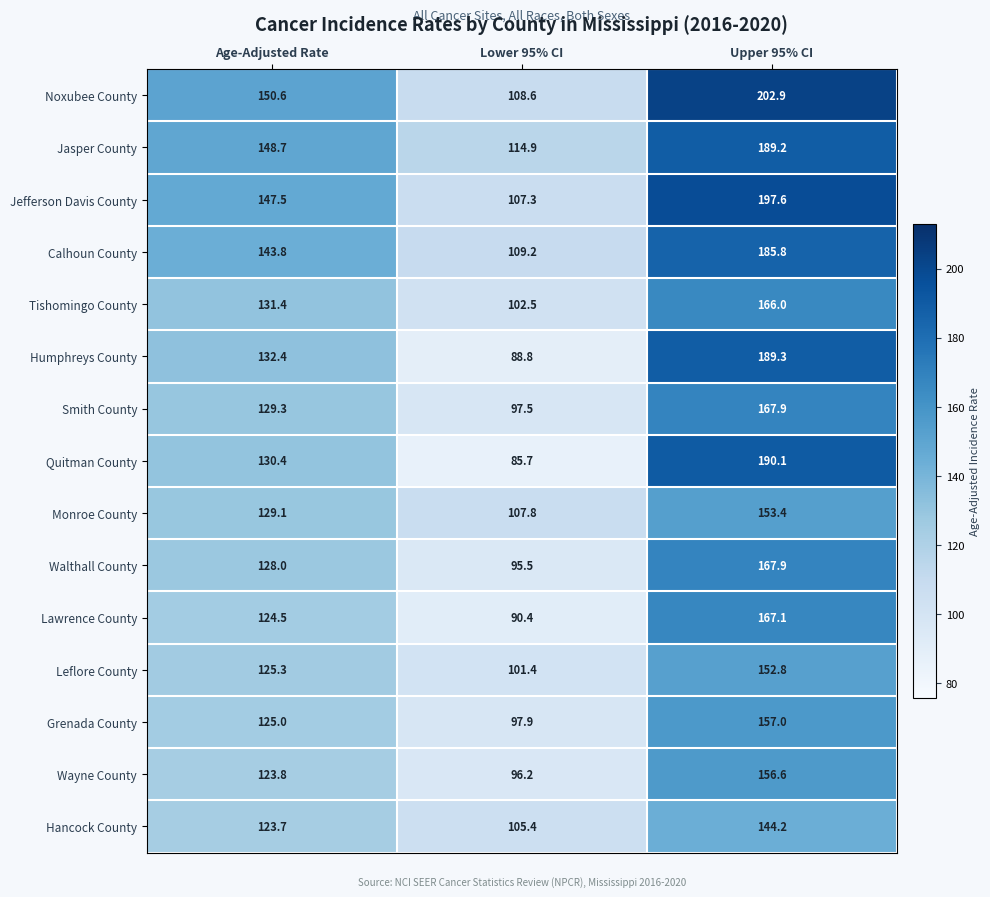

What is the difference between the Grenada County values at Upper 95% CI and Age-Adjusted Rate?

32.0